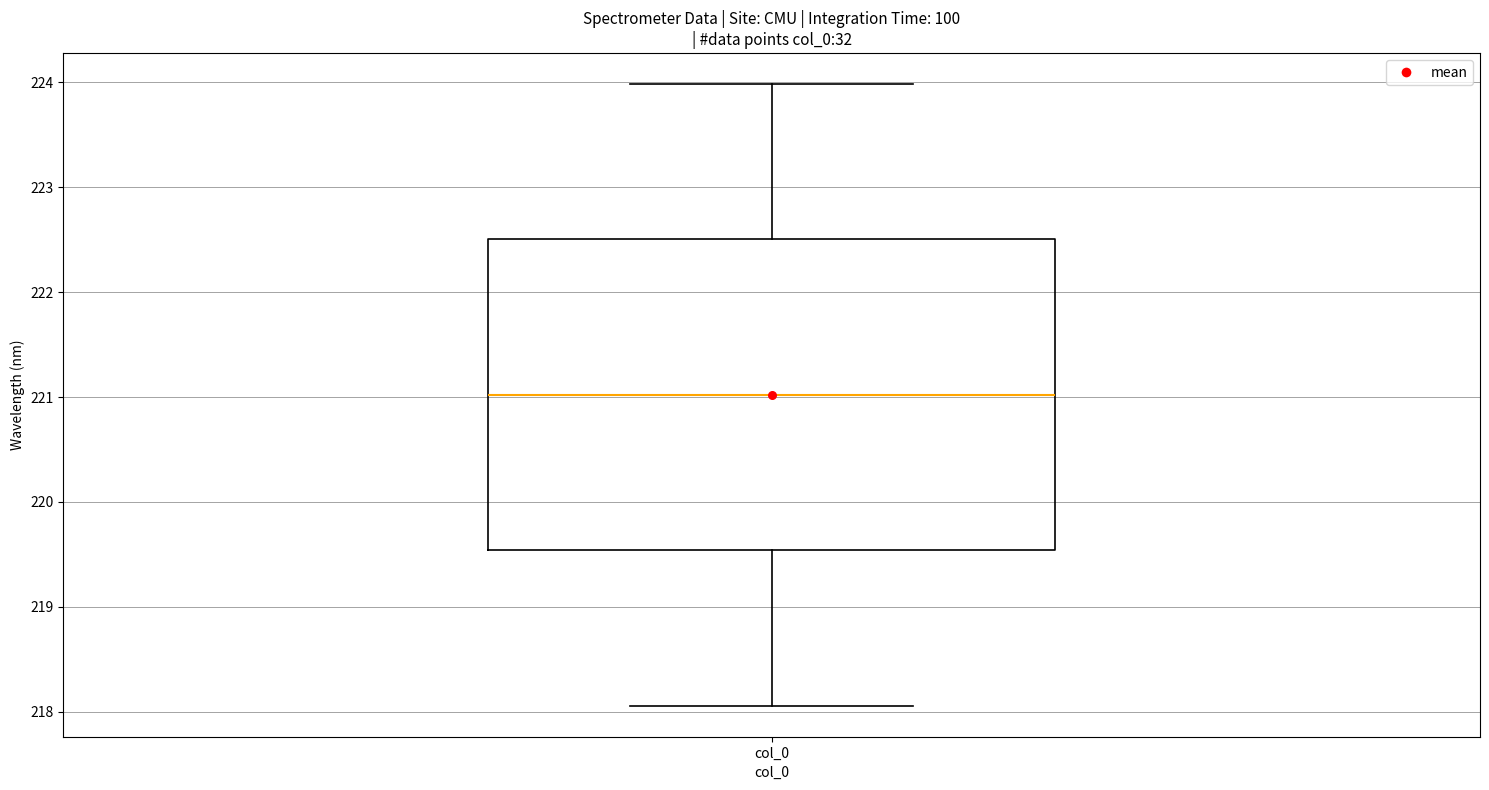

Where is the upper edge of the box for col_0 on the y-axis? The values are not printed on the chart, so give them approximately, as read against the axis.

222.5